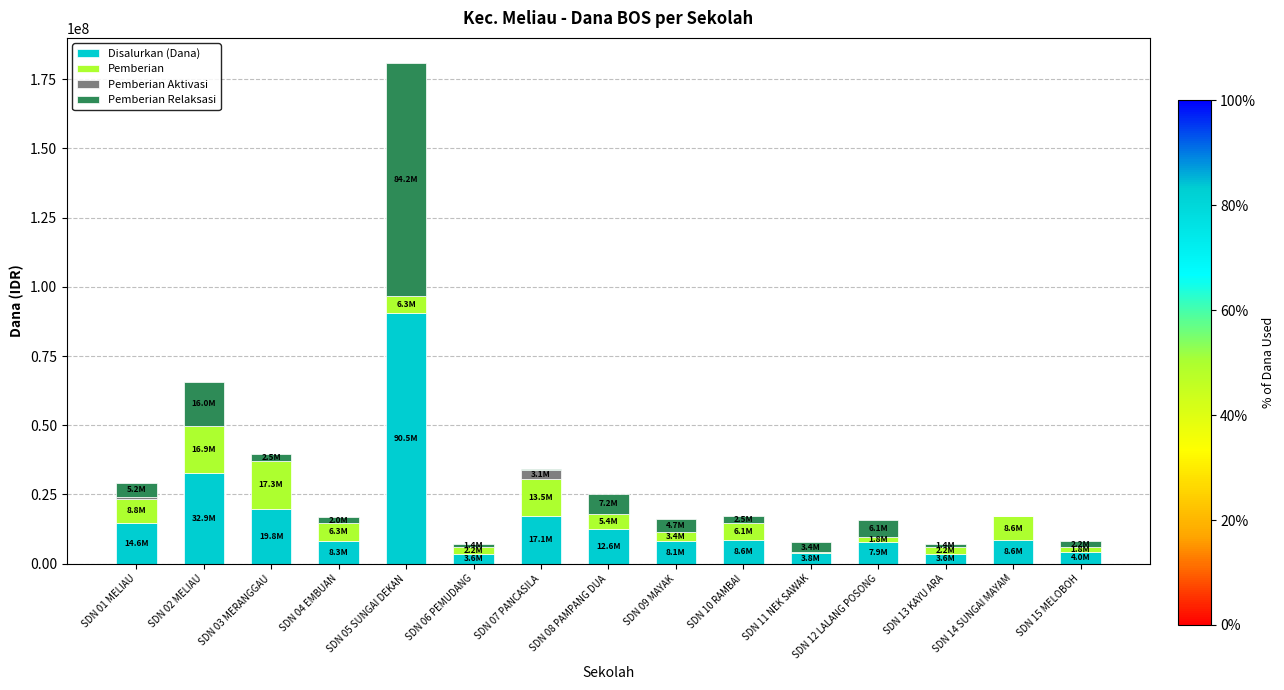

At which category is the sum across all series the highest?

SDN 05 SUNGAI DEKAN